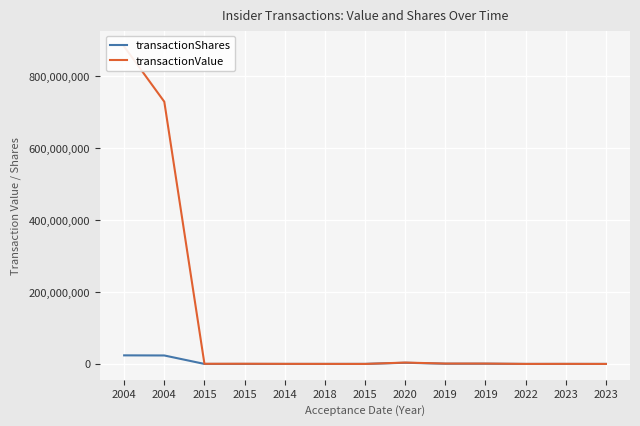

True or false: transactionShares has more than 1 interior local peaks.

True